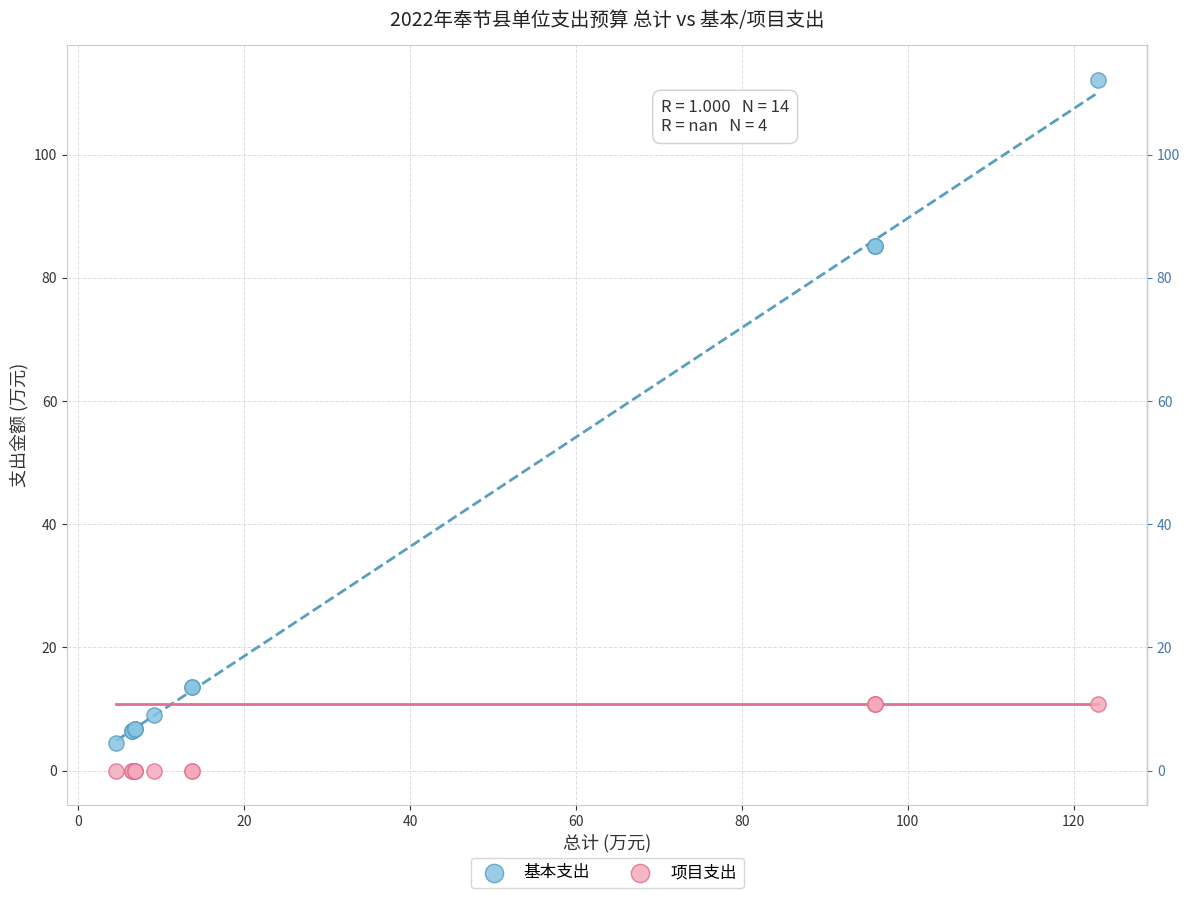

Which series has the largest Y range (max minus min)?

基本支出